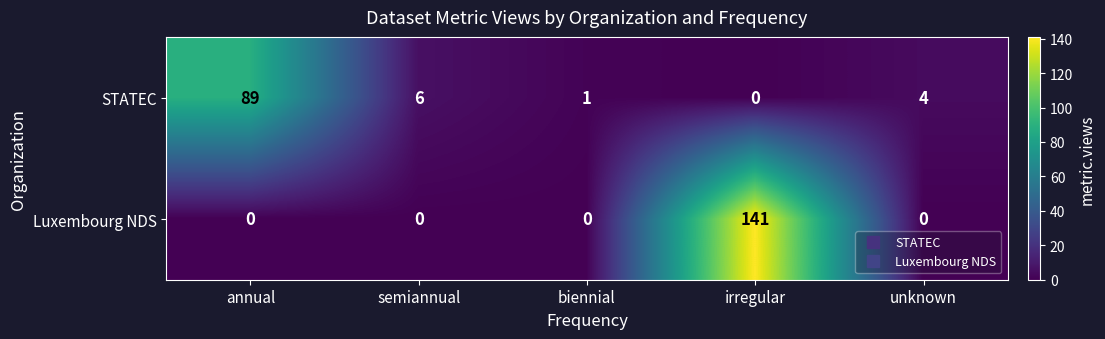

Which category has the highest value across all series?

irregular